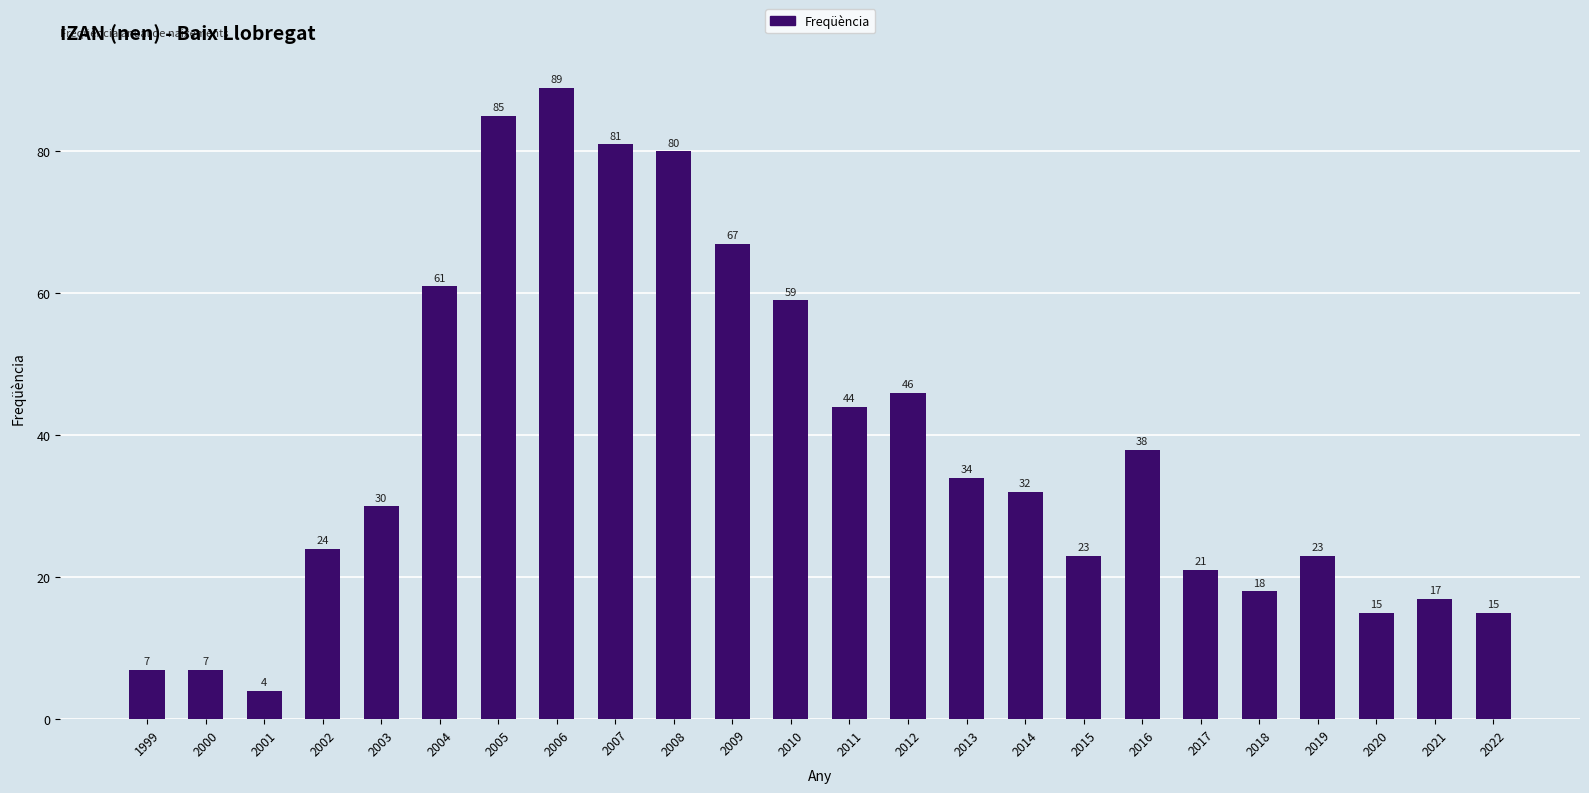

What is the change in value from 2012 to 2019?

-23